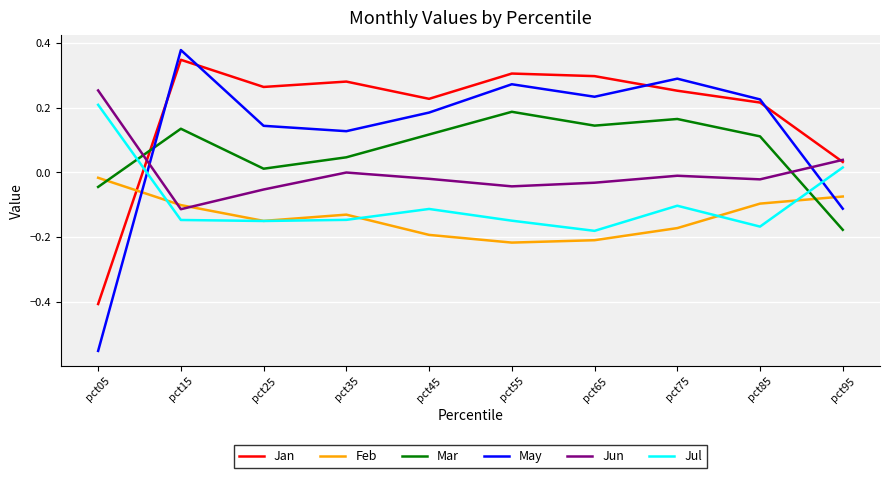

Which series ends up on top after the final intersection of Jan and Mar?

Jan